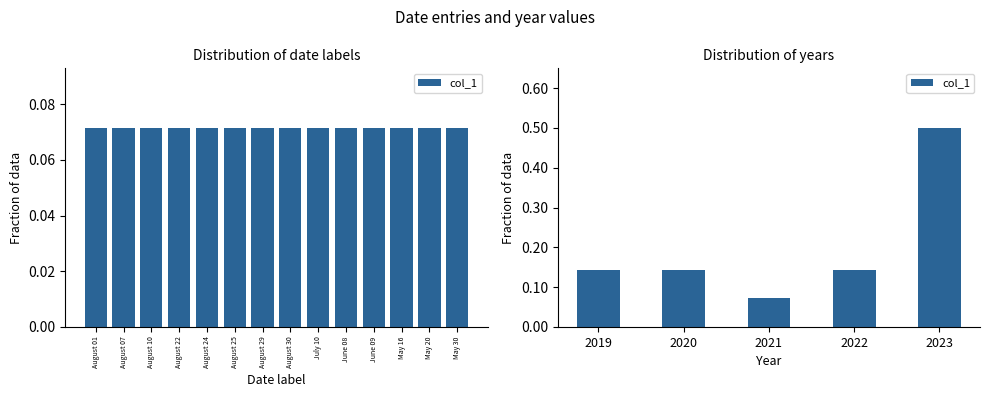

What is the average value?

0.2